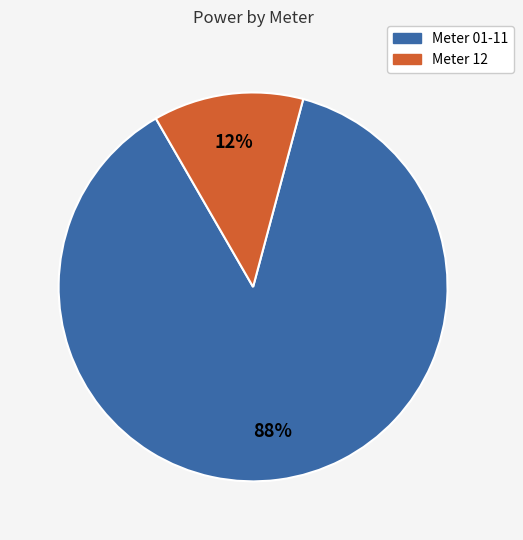

To the nearest percent, what is the average slice percentage?

50%